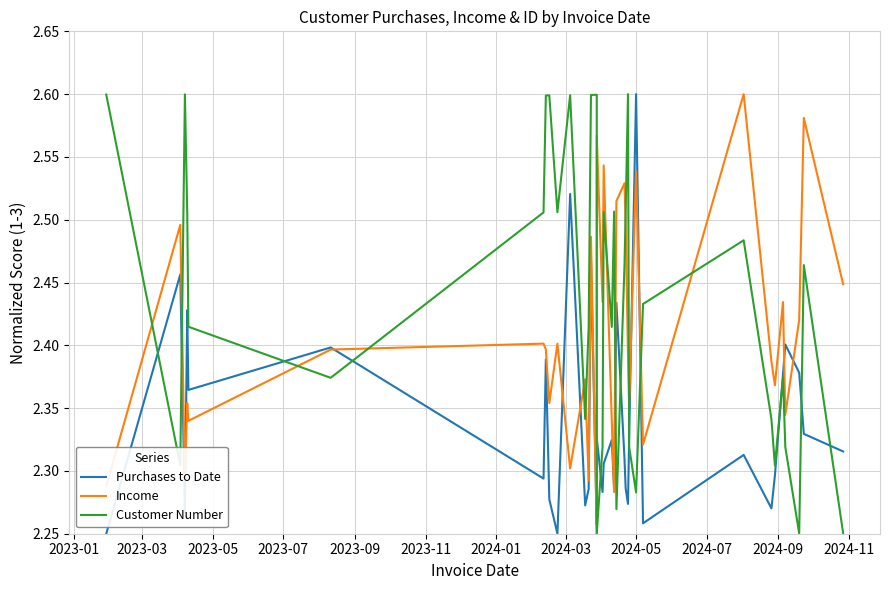

What is the difference between the second highest and minimum values in the Income series?

0.3